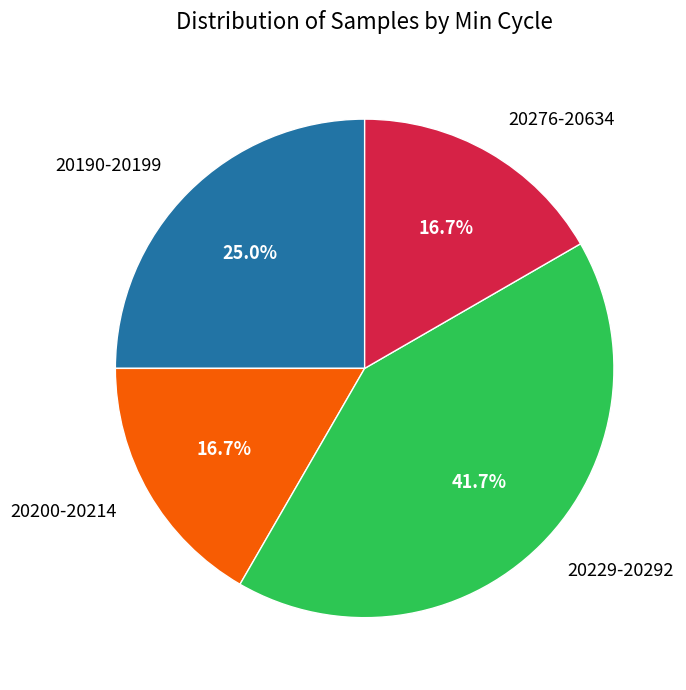

Between 20276-20634 and 20229-20292, which is larger?

20229-20292